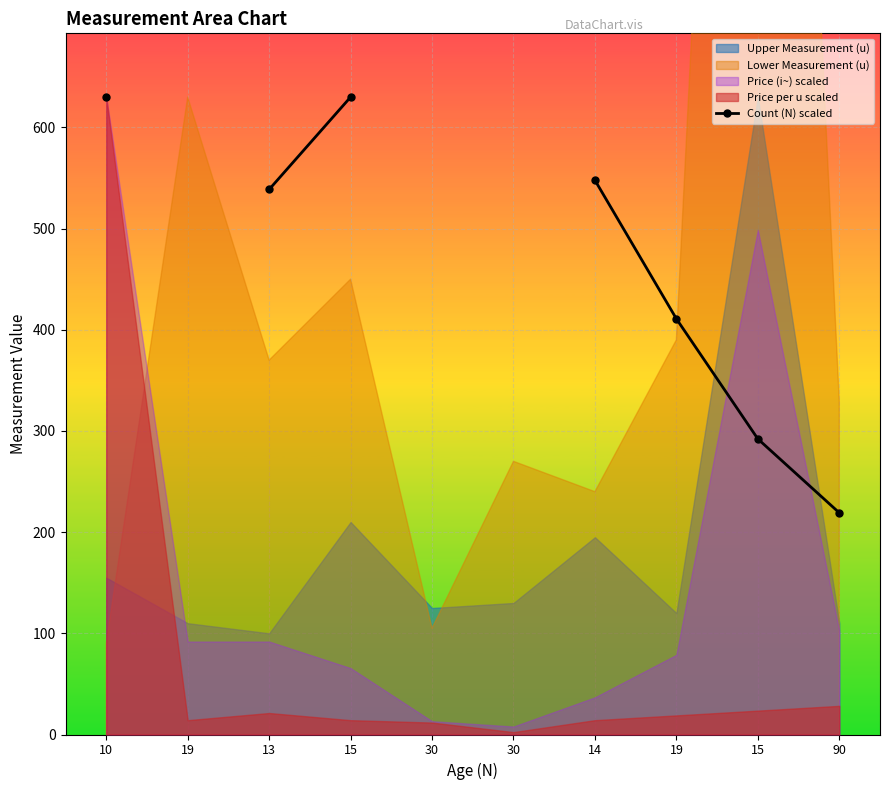

Which has a higher value, 90 or 19?

19